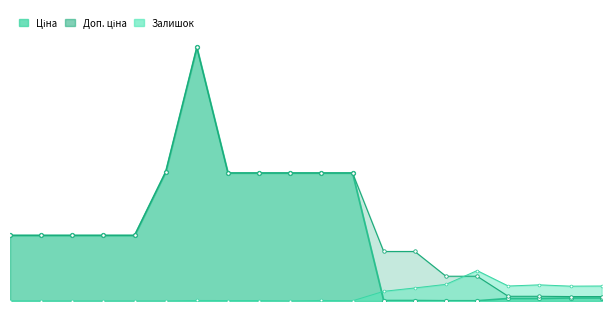

What is the sum of the Залишок values at 285642234 and 285642235?

114.1